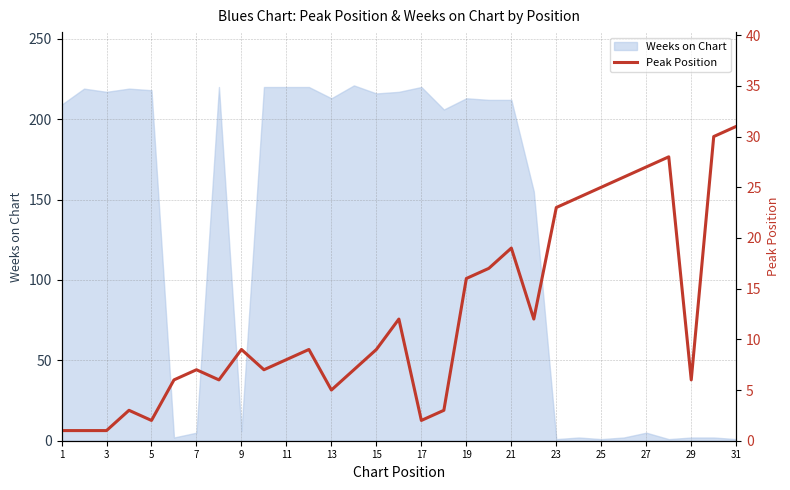

True or false: Weeks on Chart has a value of 122 at 13.

False